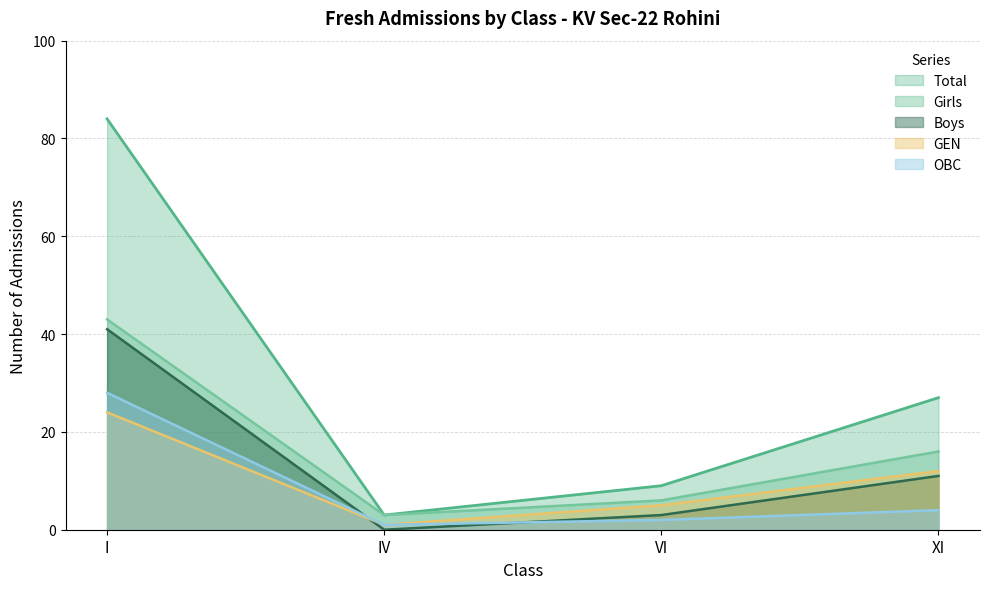

Is the value of OBC at I greater than the value of Boys at IV?

Yes